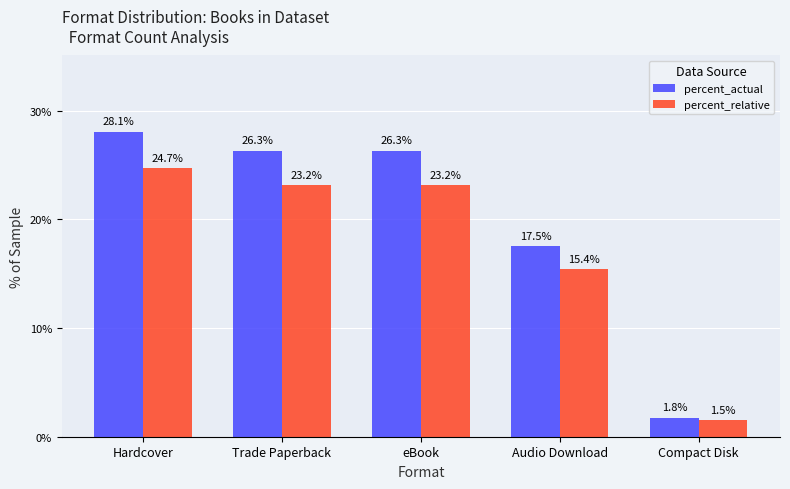

What is the lowest value of the percent_actual series?

1.8